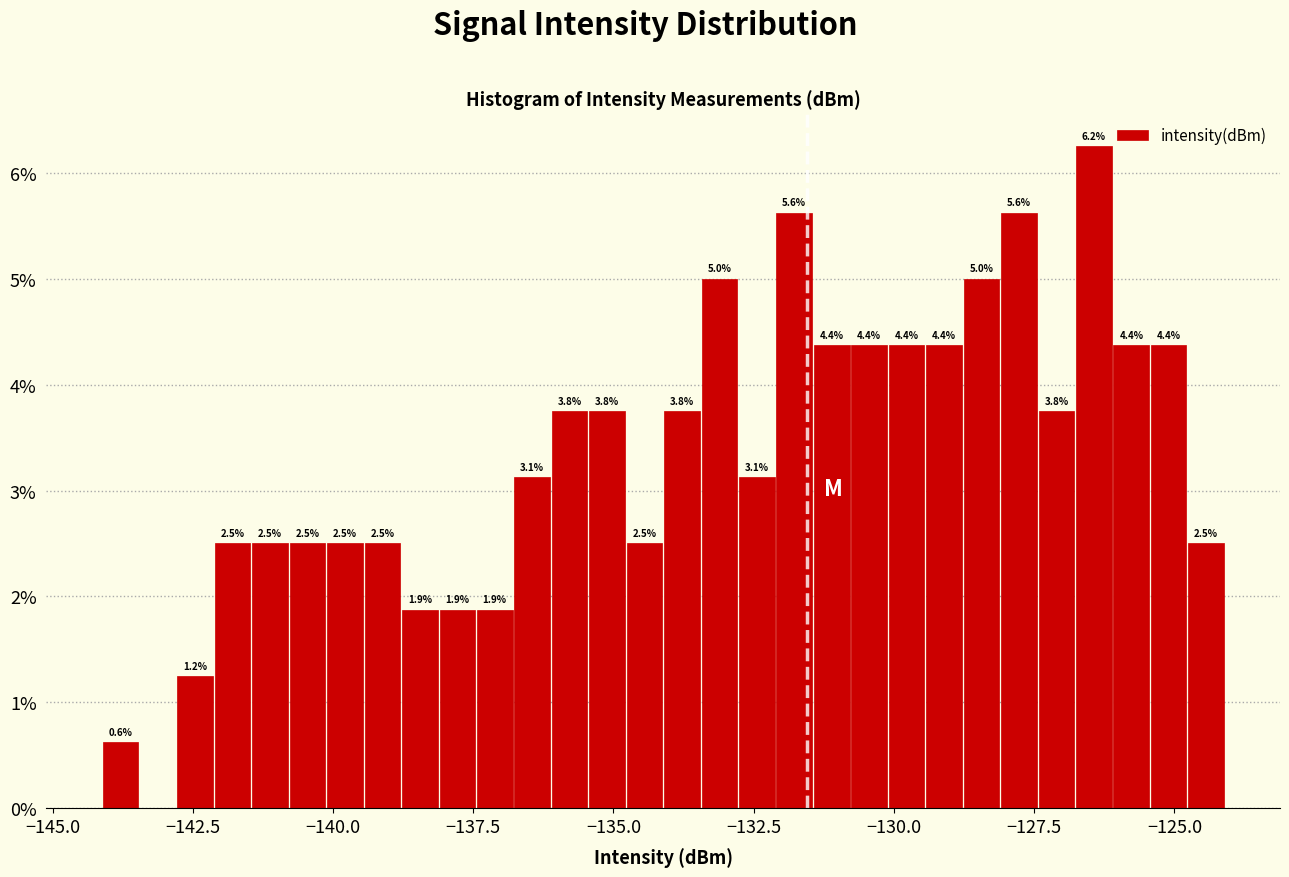

Around what value on the x-axis is the tallest bar? Give the approximate position of its centre, as read against the axis.

-126.5